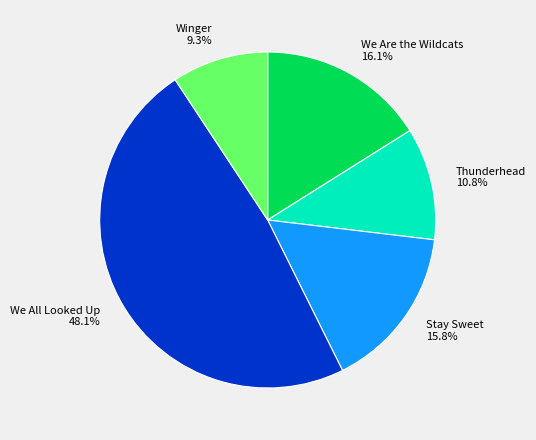

To the nearest percent, what is the combined percentage of Stay Sweet and Thunderhead?

27%